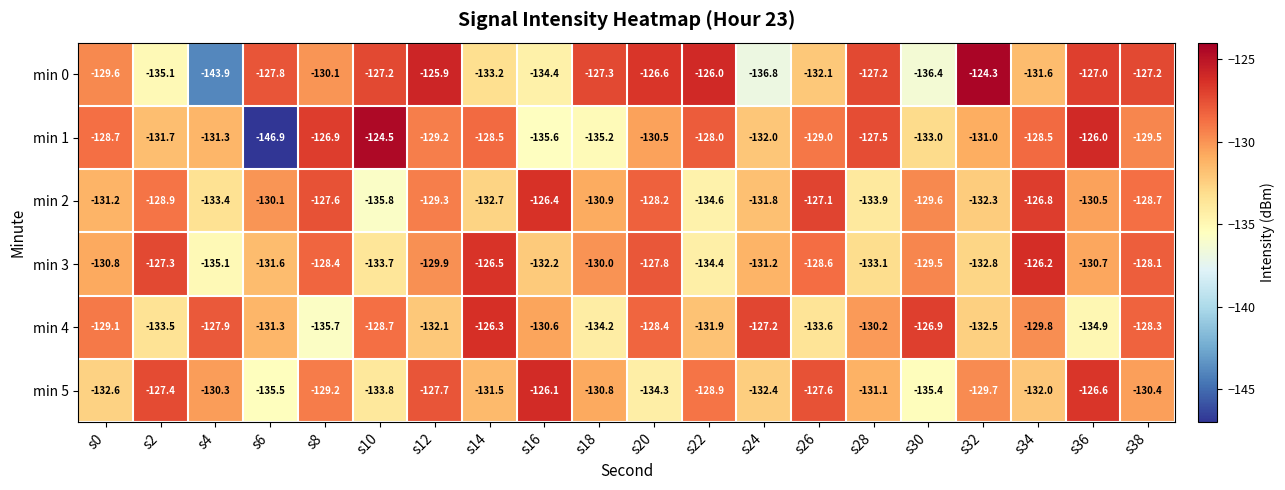

The min 3 series shows -200.5 at s0. True or false?

False